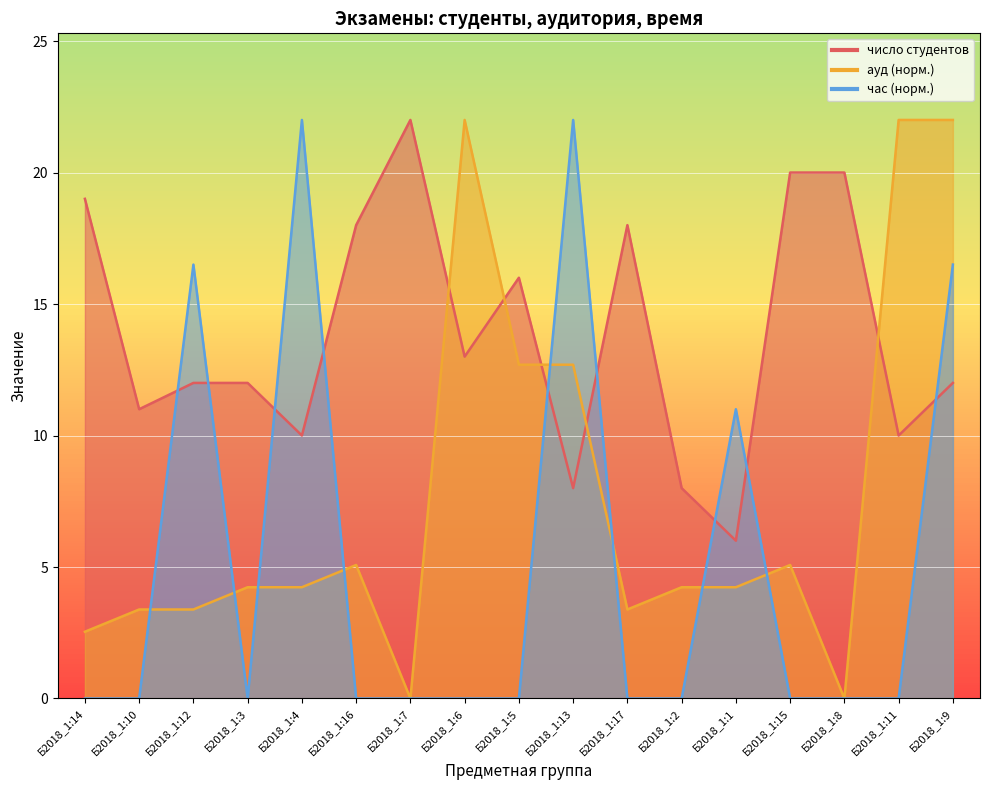

Reading left to right, list all the values displayed in this chart.

число студентов: 19.0	11.0	12.0	12.0	10.0	18.0	22.0	13.0	16.0	8.0	18.0	8.0	6.0	20.0	20.0	10.0	12.0
ауд: 2.5	3.4	3.4	4.2	4.2	5.1	0.0	22.0	12.7	12.7	3.4	4.2	4.2	5.1	0.0	22.0	22.0
час: 0.0	0.0	16.5	0.0	22.0	0.0	0.0	0.0	0.0	22.0	0.0	0.0	11.0	0.0	0.0	0.0	16.5